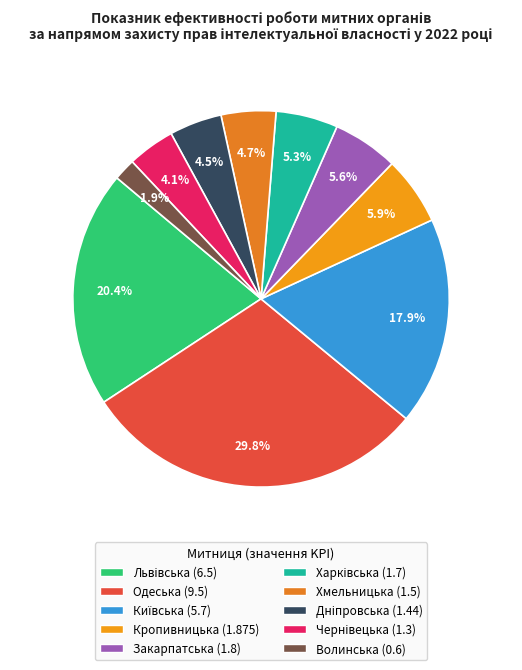

Is it true that Волинська is 2% of the pie?

True